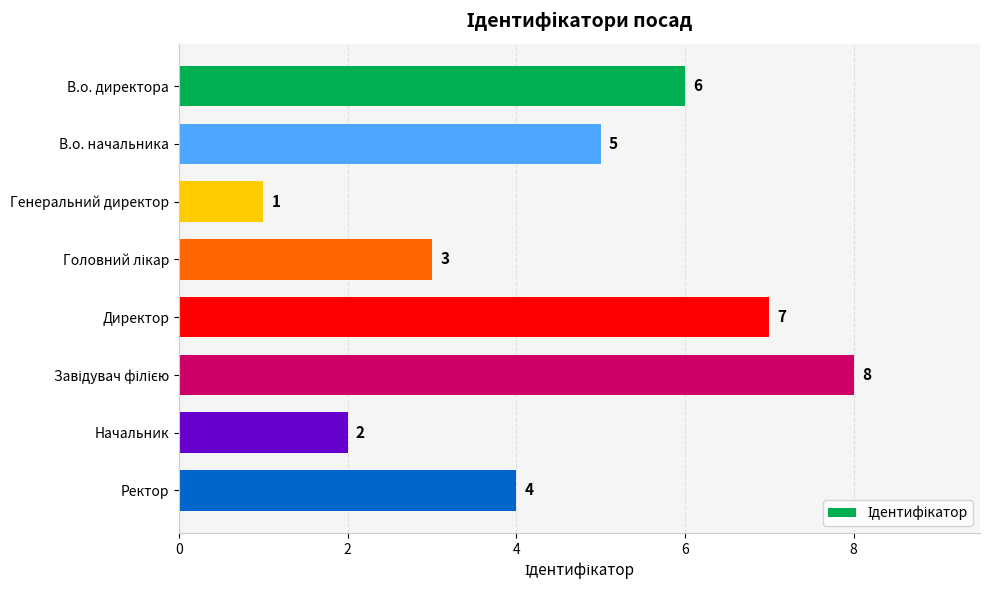

Where is the data nearest to the value 4?

Ректор